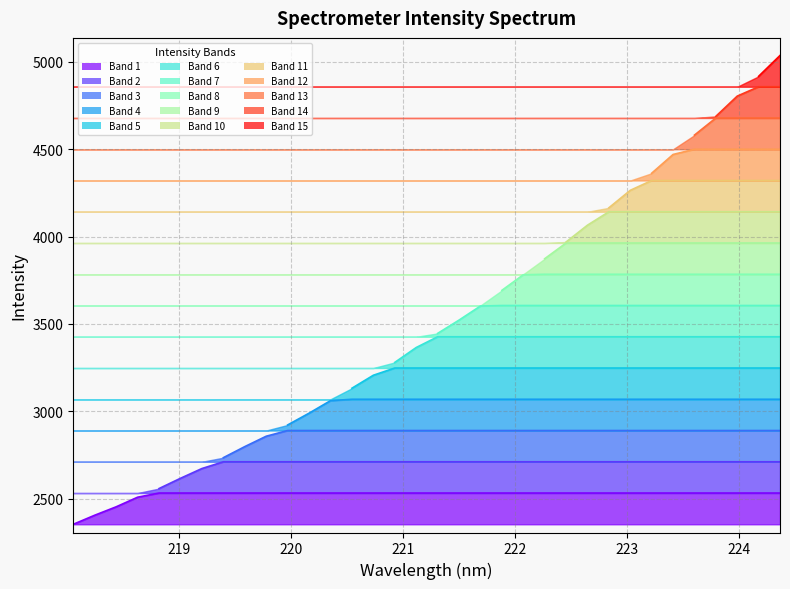

What is the label of the 10th point from the left?

219.7801